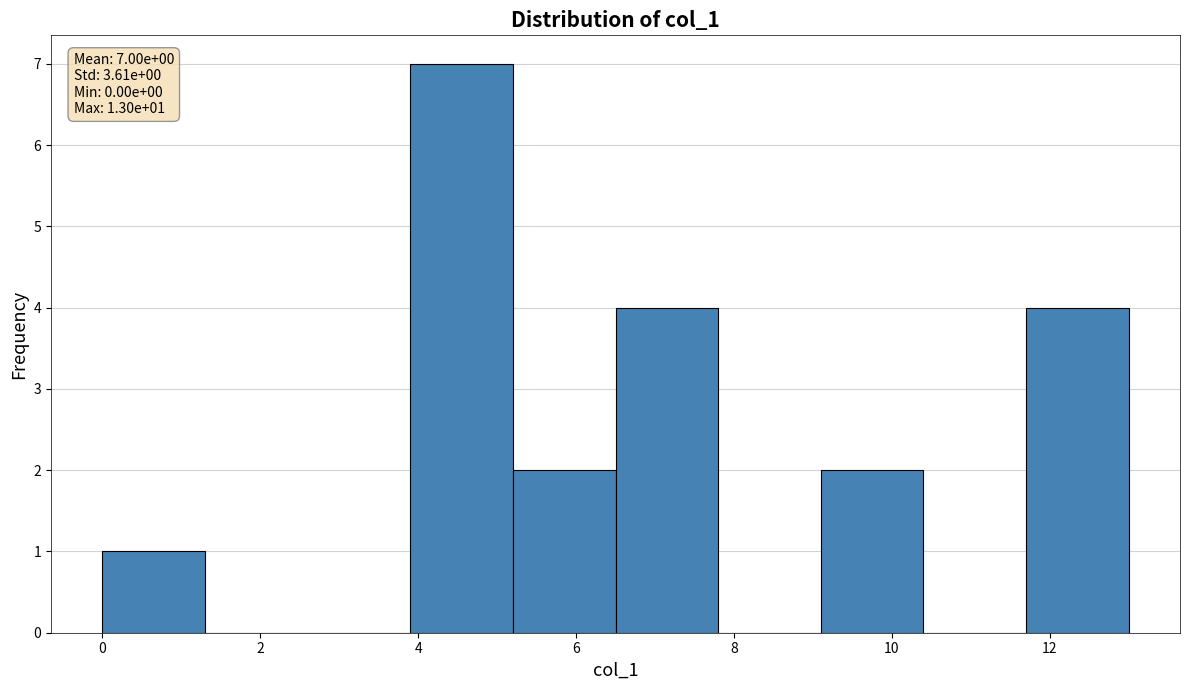

Over which range of the x-axis is the bar tallest?

3.9 to 5.2